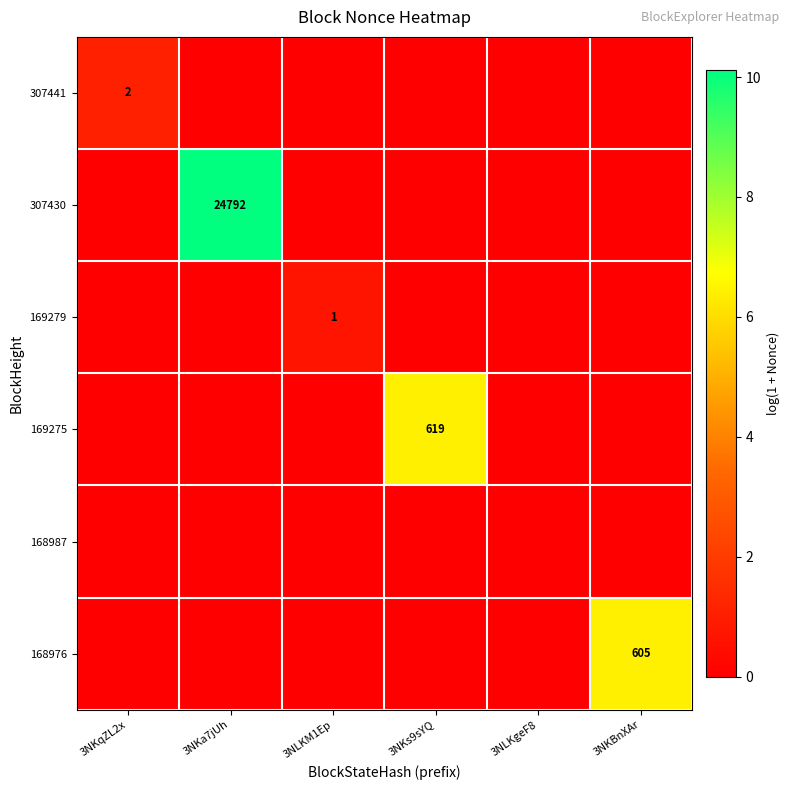

Rank the series by their maximum value, from lowest to highest.

168987, 169279, 307441, 168976, 169275, 307430